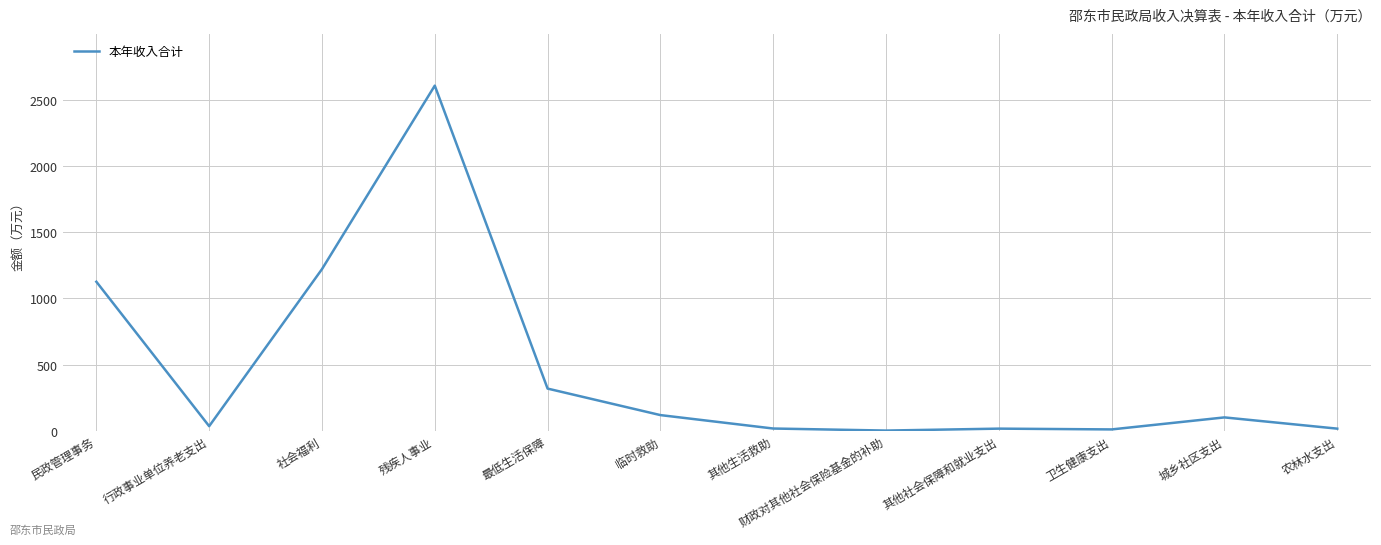

At which category does the data reach its first local peak?

残疾人事业